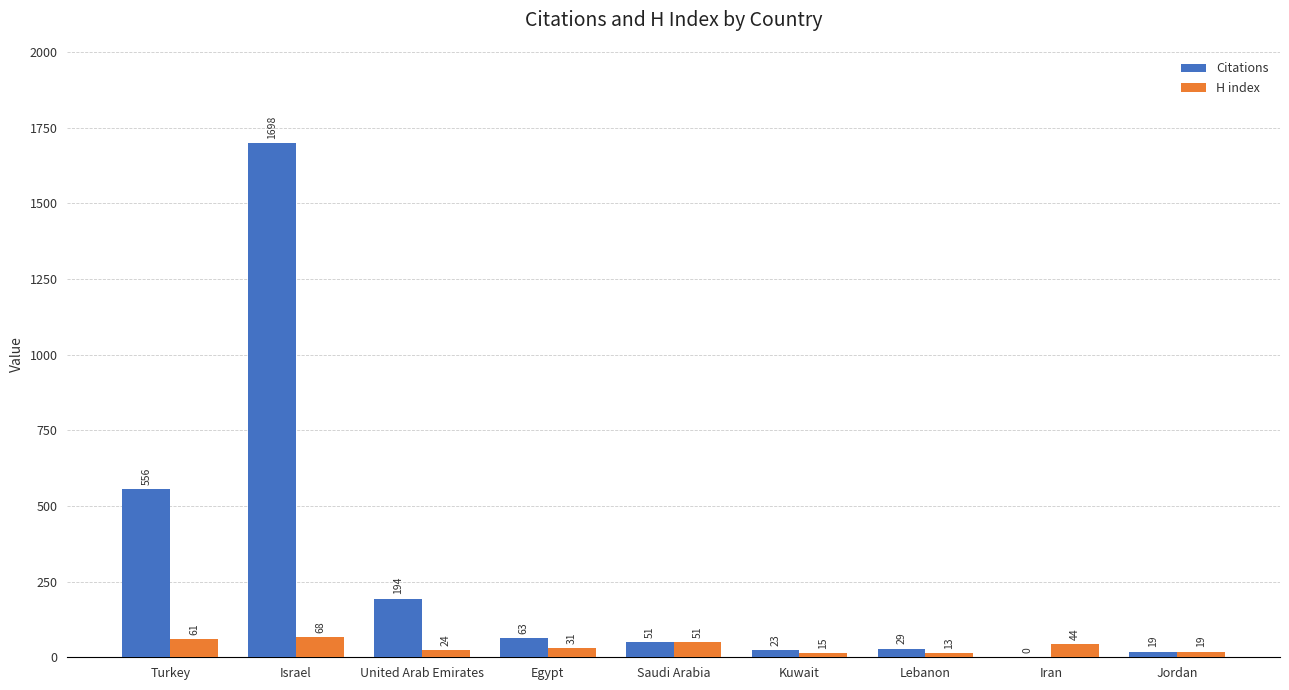

Reading left to right, what are all the values shown in this chart?

Citations: 556	1698	194	63	51	23	29	0	19
H index: 61	68	24	31	51	15	13	44	19